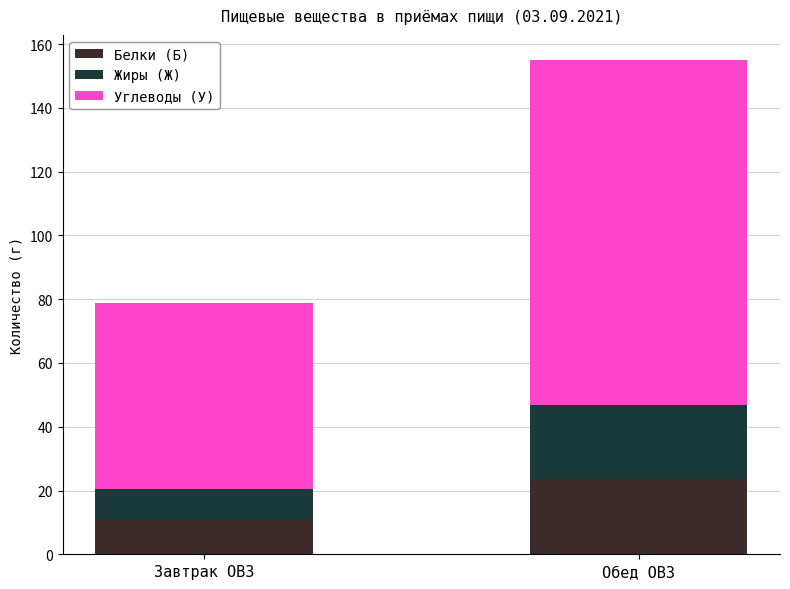

Reading right to left, what are the values for Белки (Б)?

23.7	10.7